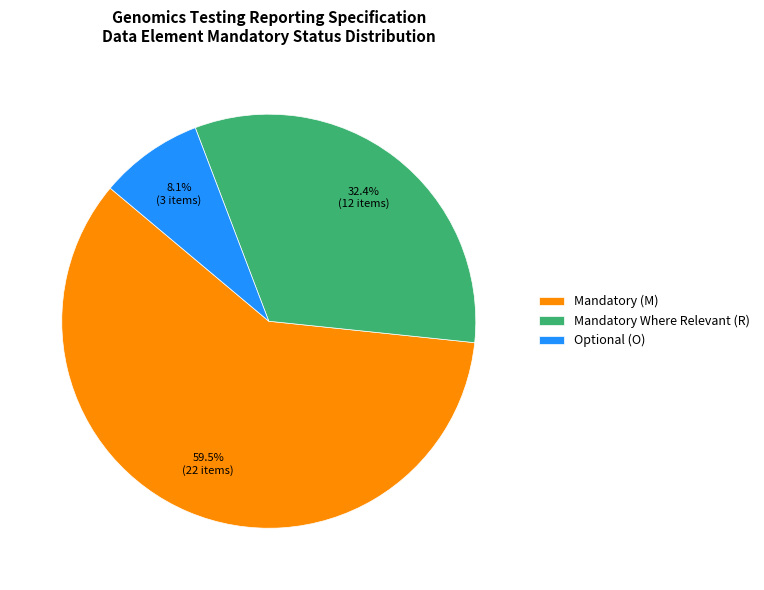

How many segments does this pie chart have?

3